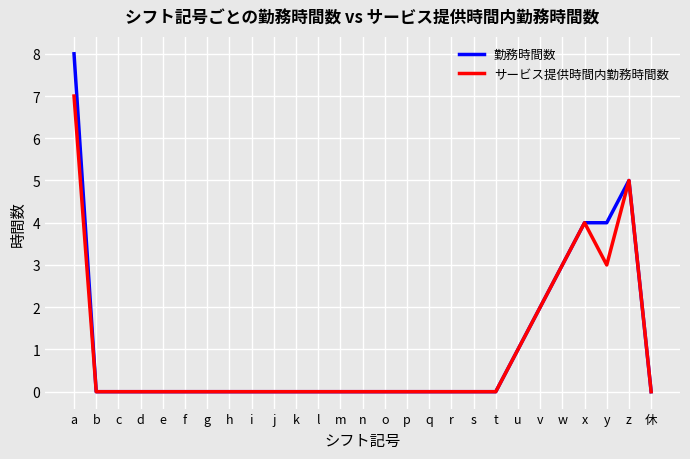

What position from the left is f?

6